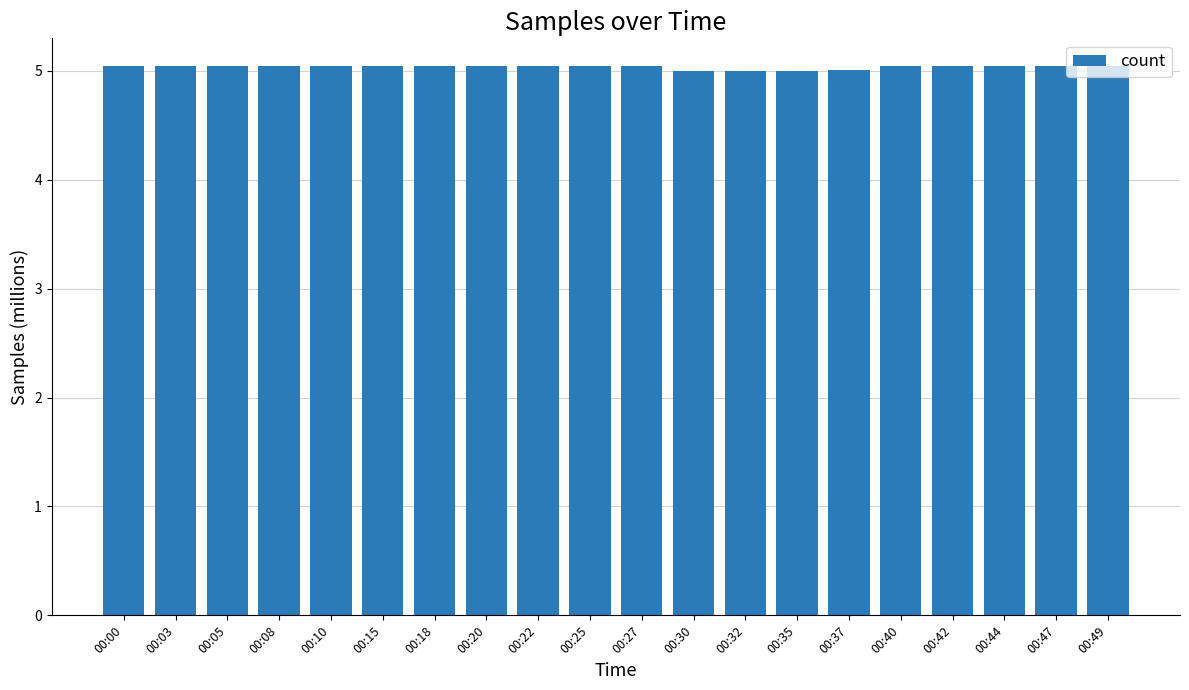

What is the value of the 16th bar from the left?

5.0